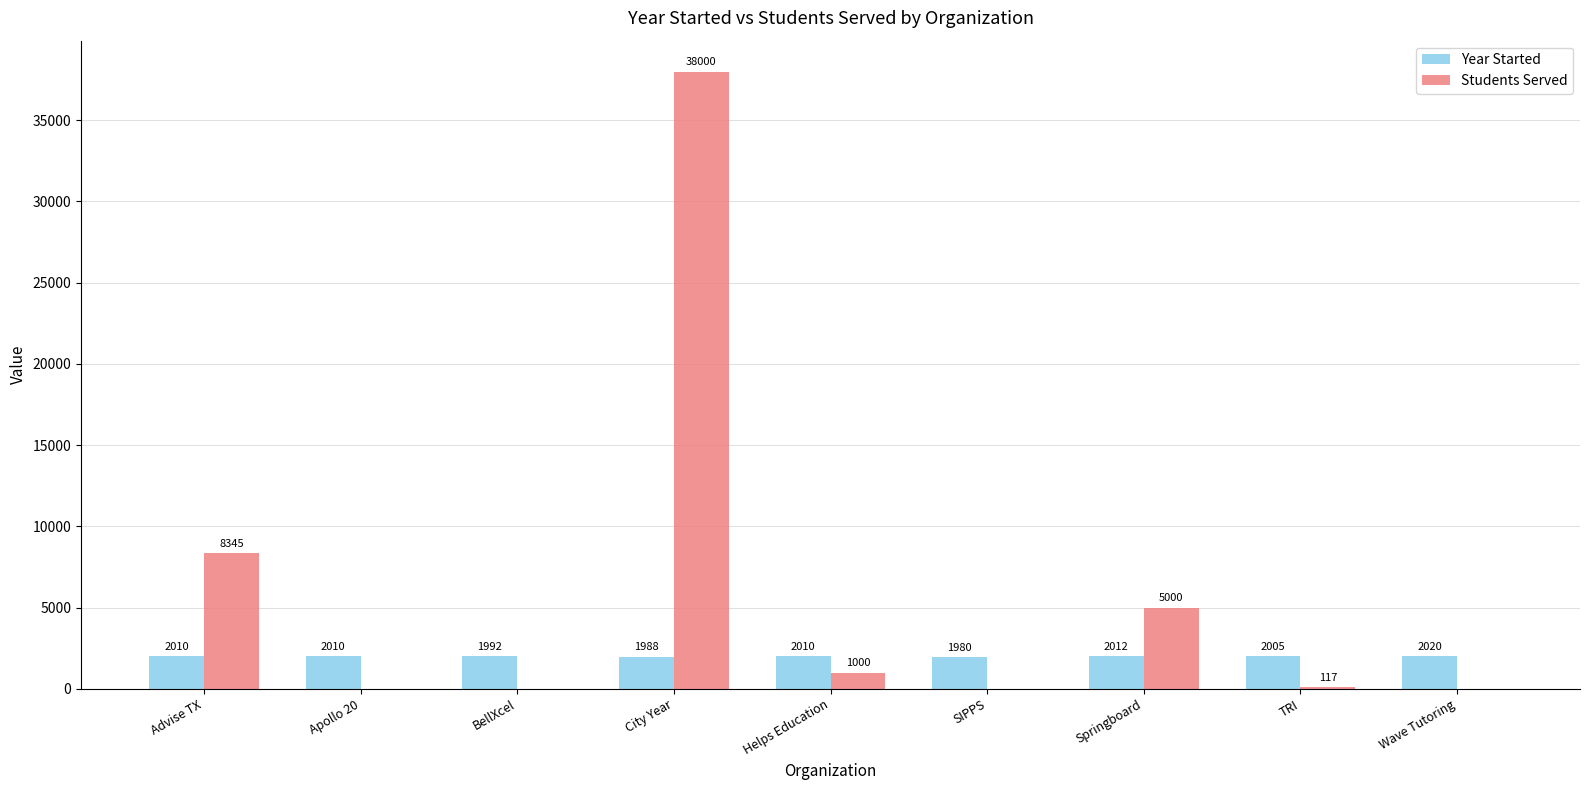

Is it true that Year Started equals 3613 at Apollo 20?

False